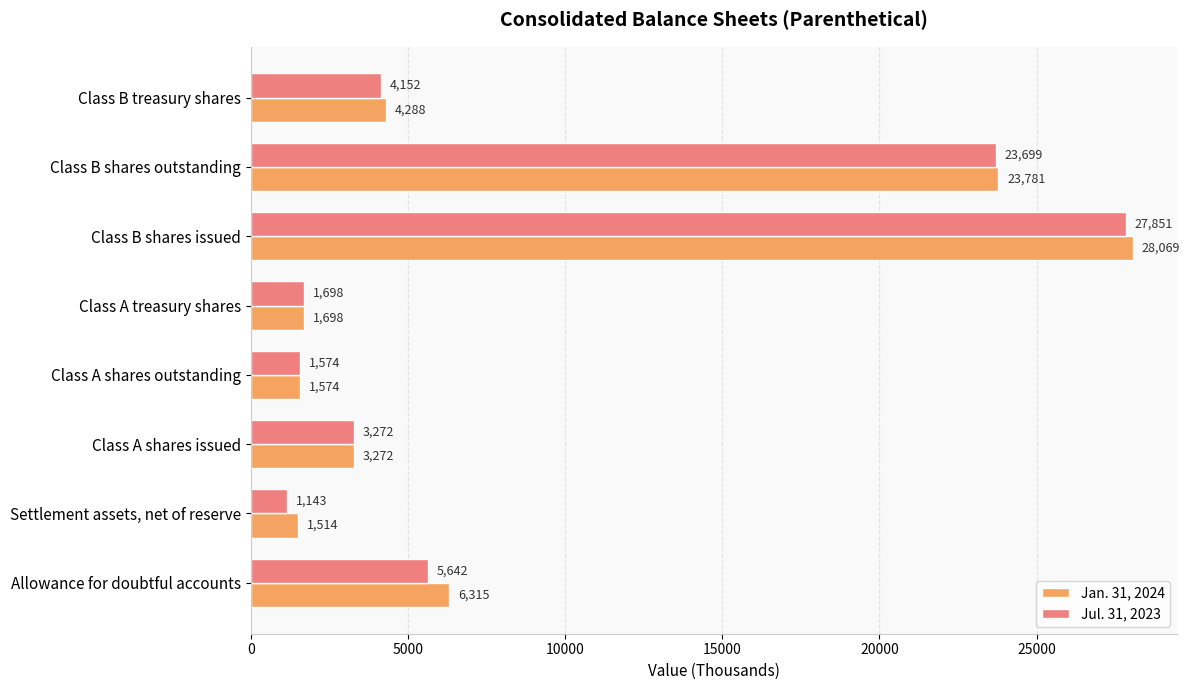

What is the difference between the maximum and minimum values in the Jan. 31, 2024 series?

26555